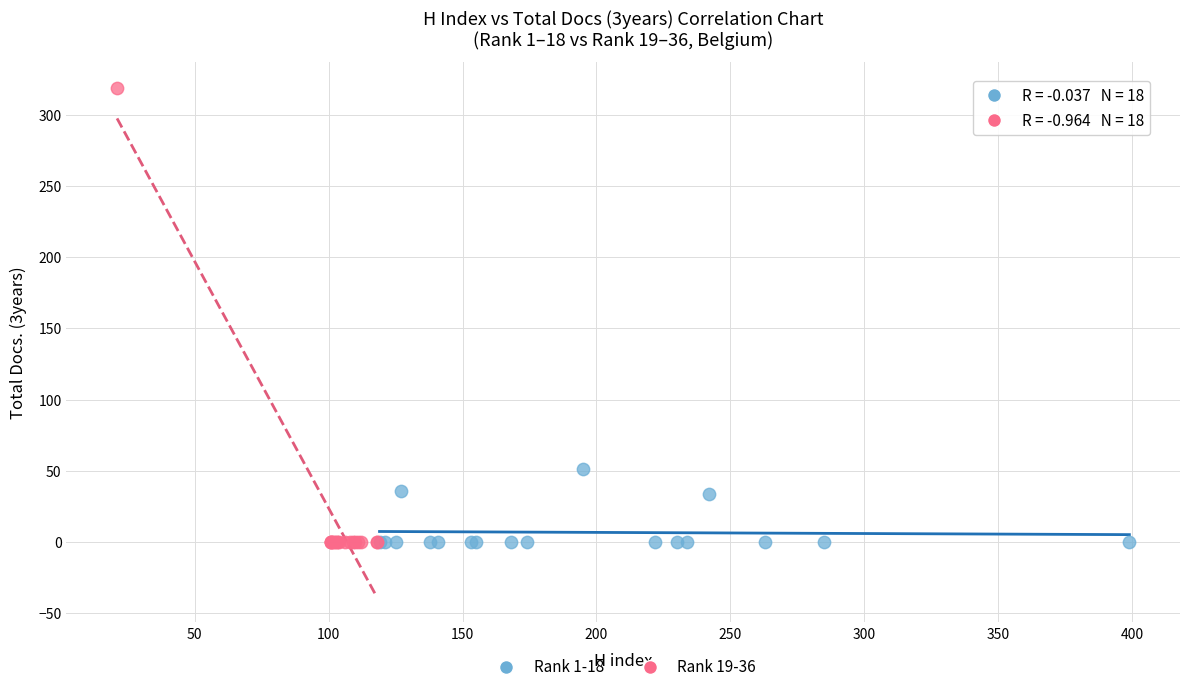

Which series has the largest Y range (max minus min)?

Rank 19-36